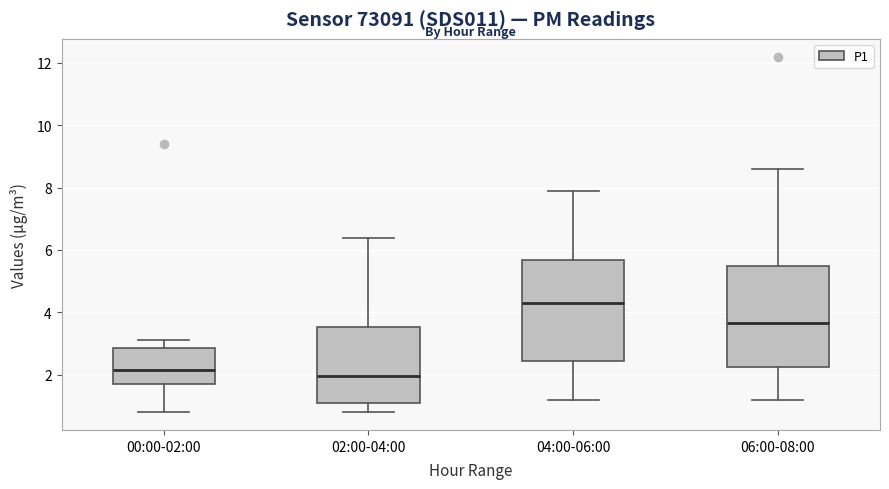

Which box's median line is the highest?

04:00-06:00